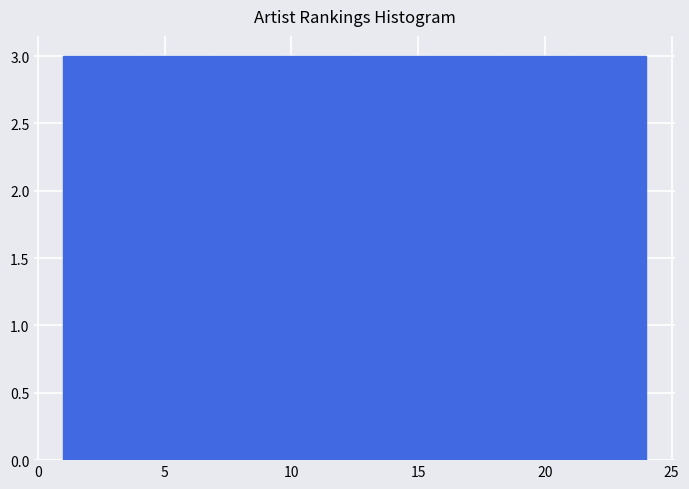

Reading left to right, transcribe this chart: for each bar, give the range it covers on the x-axis and its height. Neither the bar edges nor the heights are printed on the chart, so give them approximately, as read against the axes.

1.0 to 4.0: 3
4.0 to 7.0: 3
7.0 to 9.5: 3
9.5 to 12.5: 3
12.5 to 15.5: 3
15.5 to 18.5: 3
18.5 to 21.0: 3
21.0 to 24.0: 3